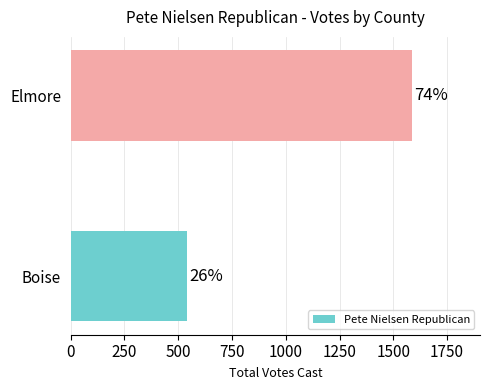

How many bars are there in total?

2